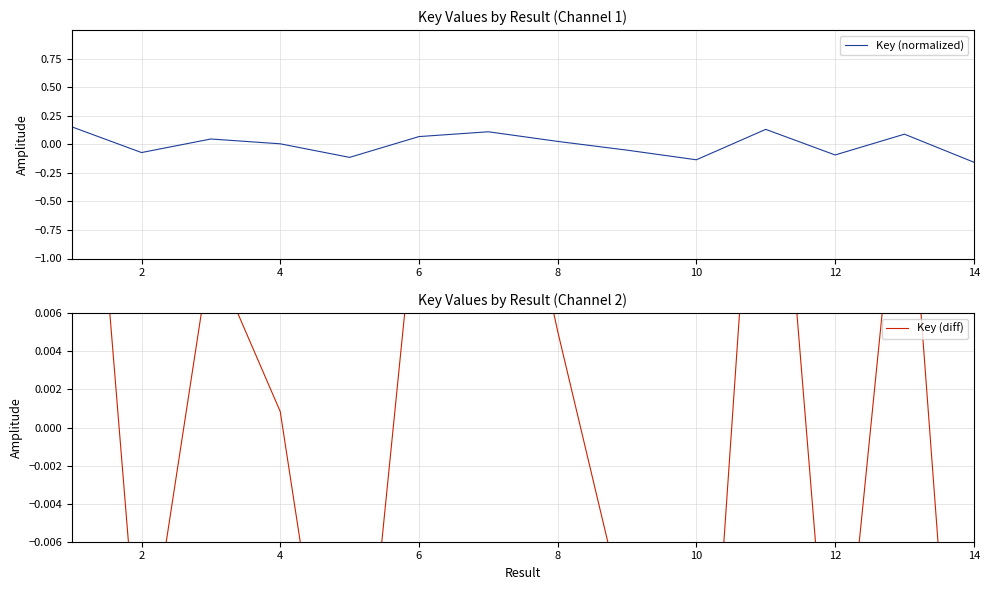

How many values in the Key (normalized) series exceed 0?

8